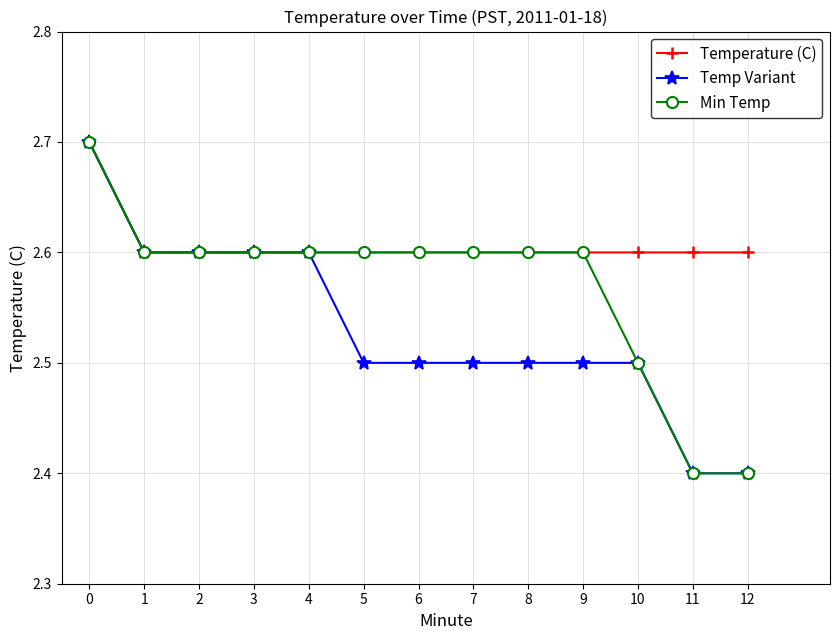

What is the difference between the maximum and minimum values in the Temperature (C) series?

0.1